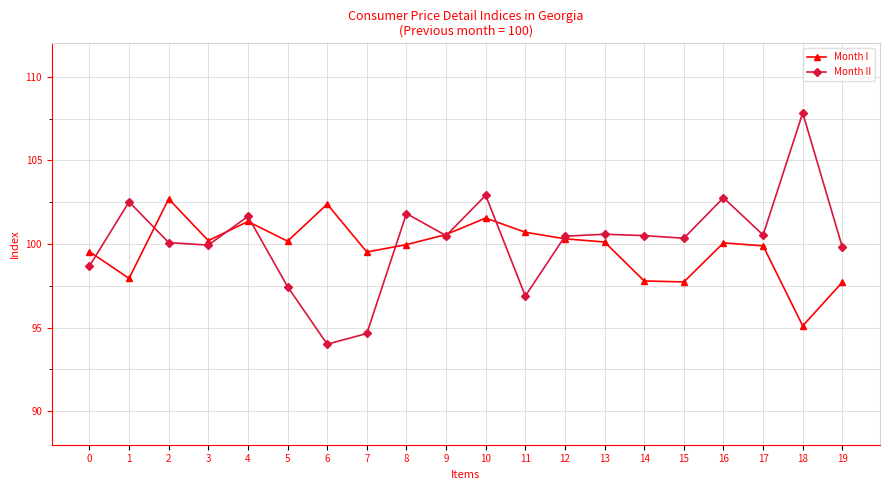

The value of Month II at 5 is 20.2. True or false?

False